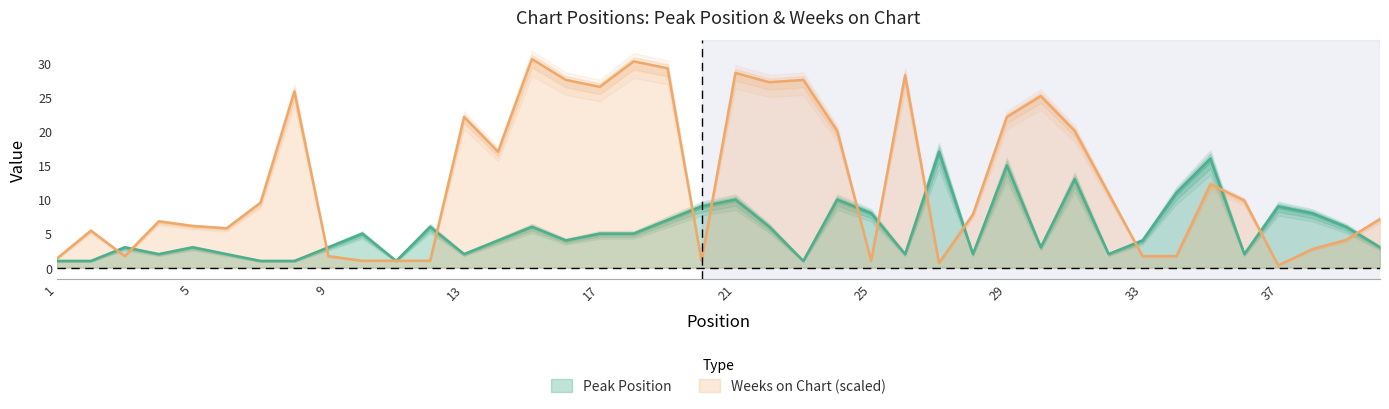

What is the difference between the highest and lowest values at 21?

18.6